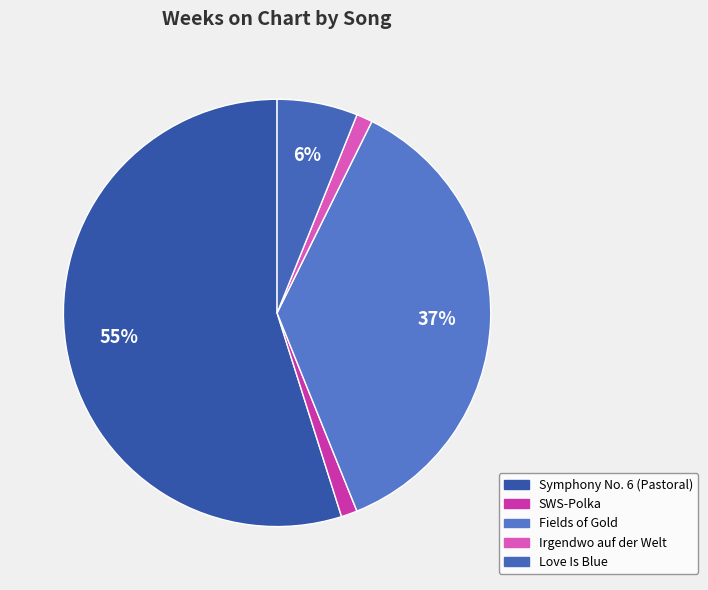

Approximately how many times larger is the value at Fields of Gold compared to Irgendwo auf der Welt?

30.0